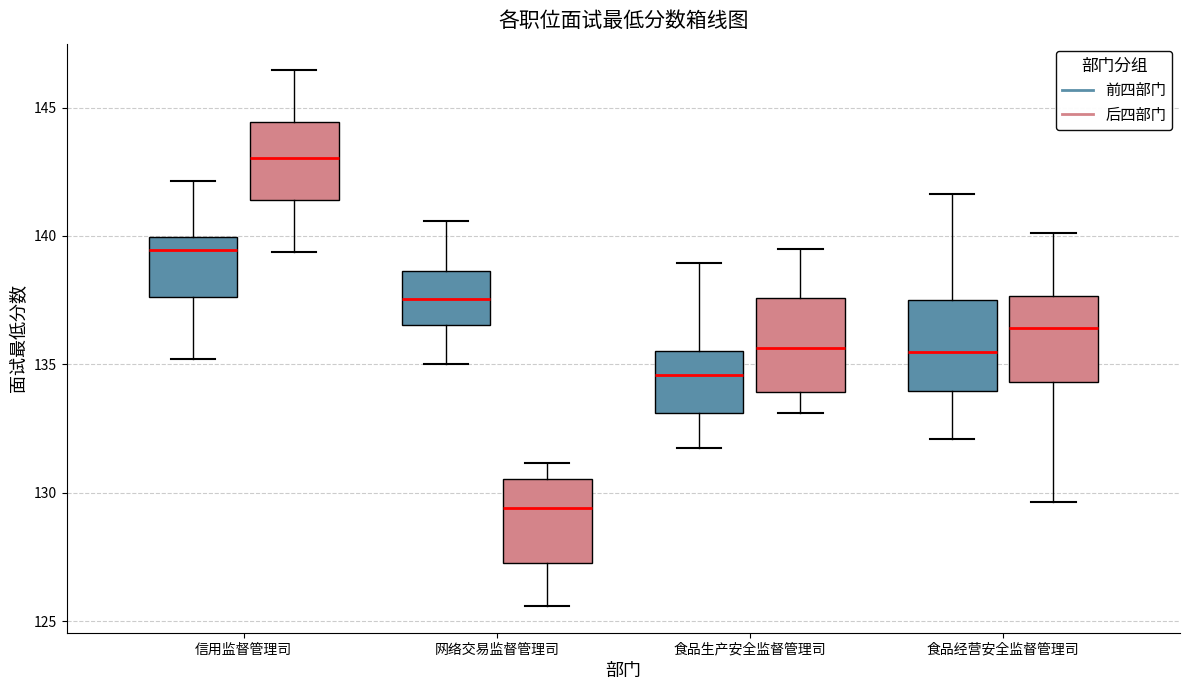

Which box's median line is the highest?

信用监督管理司 (后四部门)